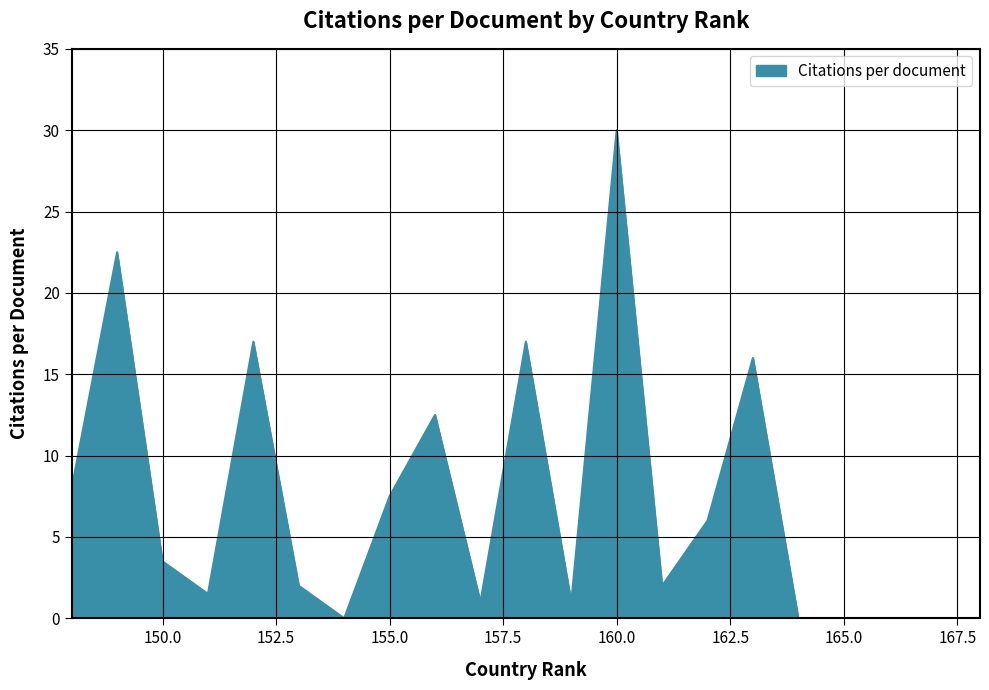

Does the chart have visible grid lines?

Yes